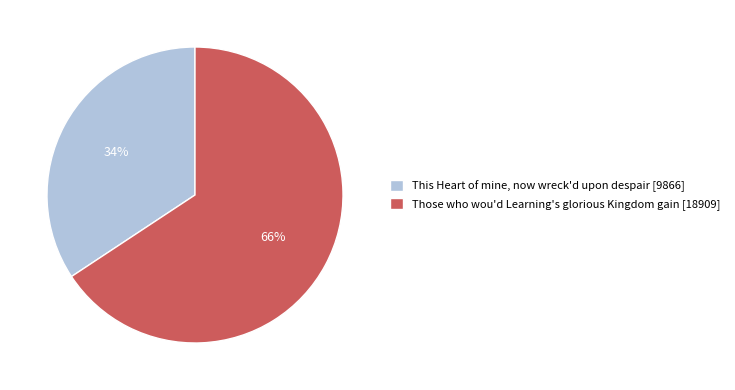

To the nearest percent, what percentage of the pie is Those who wou'd Learning's glorious Kingdom gain [18909]?

66%